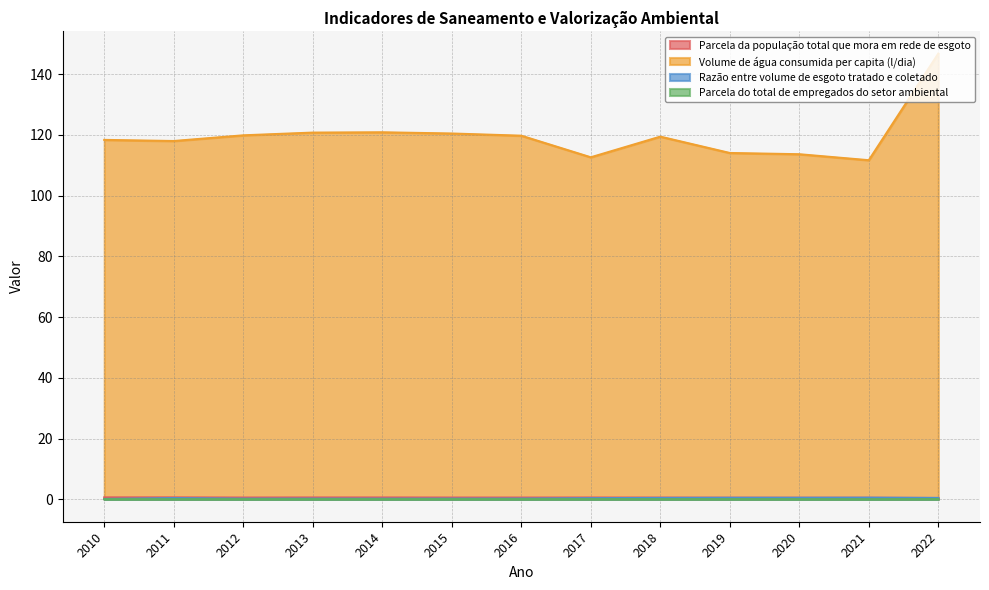

True or false: Razão entre volume de esgoto tratado e coletado has a value of 0.3 at 2015.

True